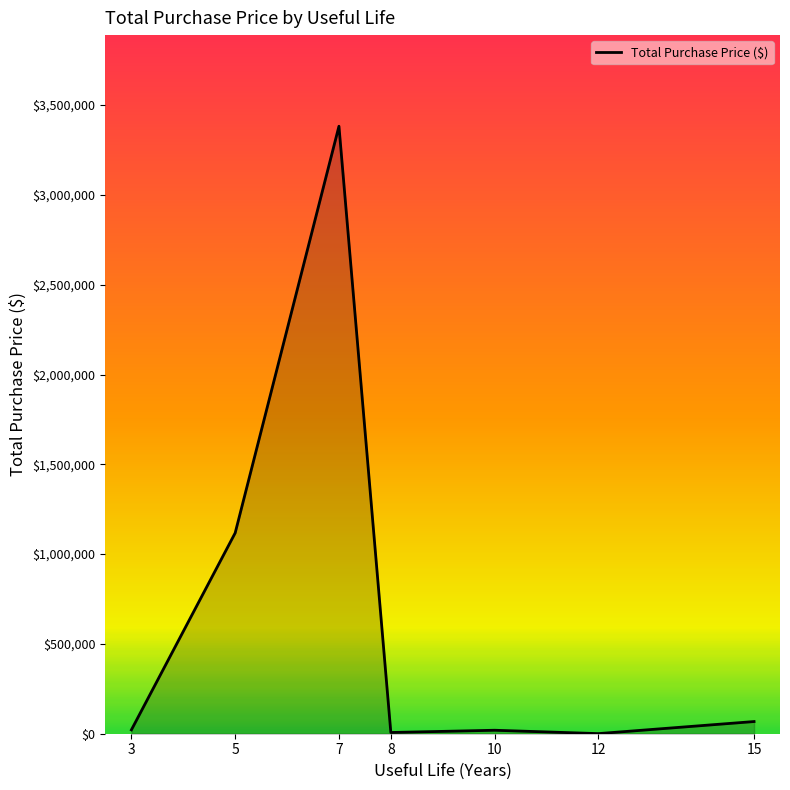

What is the greatest value displayed?

3382440.6